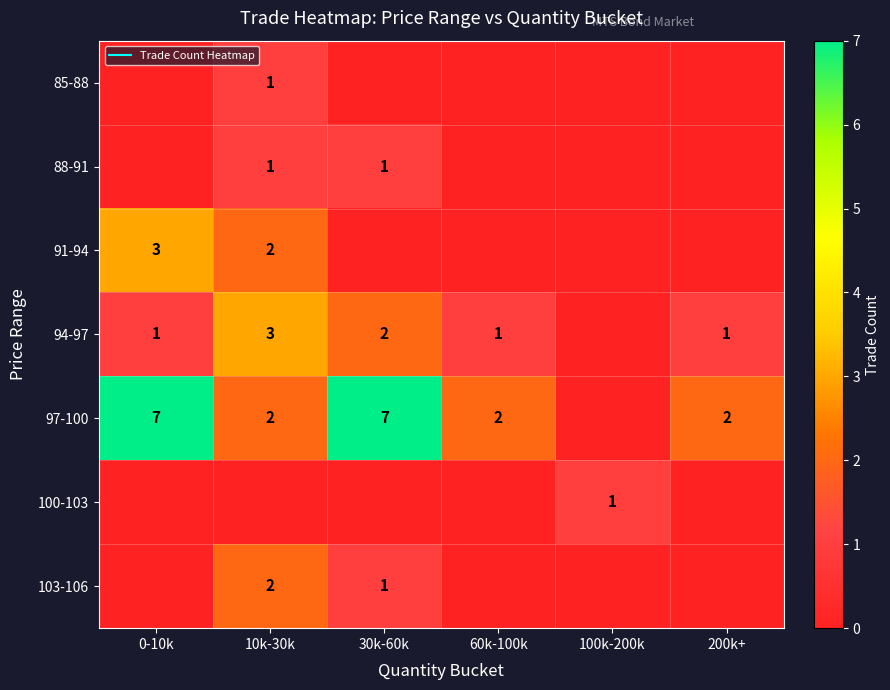

Is the value of 88-91 at 30k-60k greater than the value of 91-94 at 30k-60k?

Yes